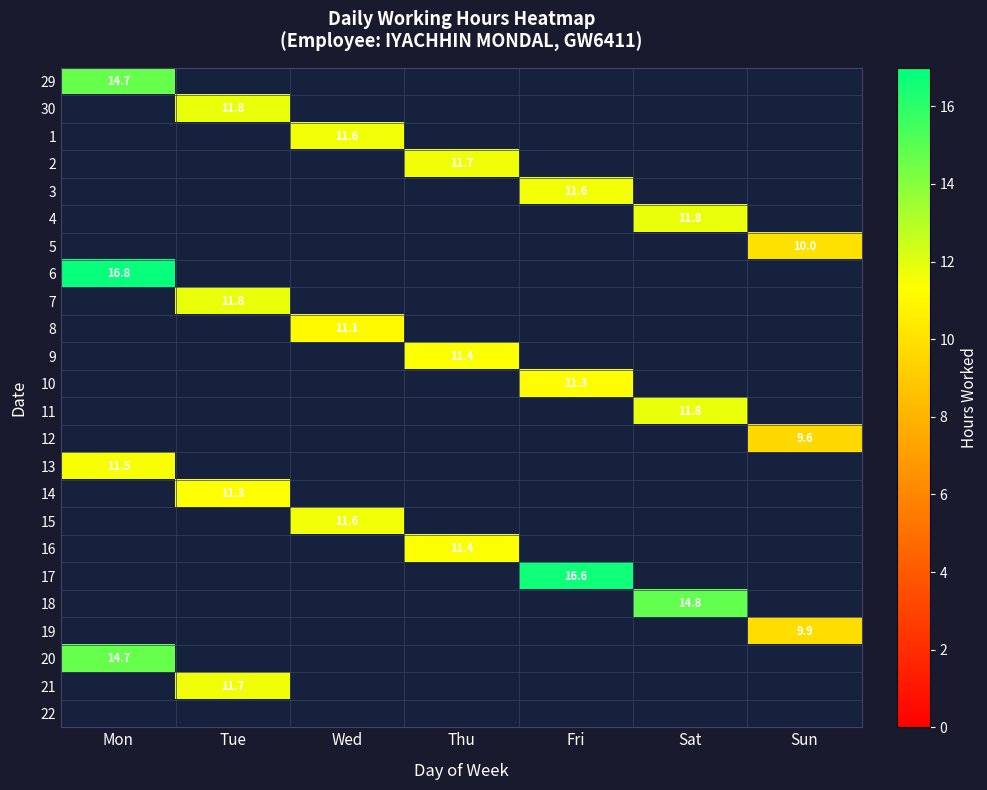

The value of 20 at Mon is 14.7. True or false?

True